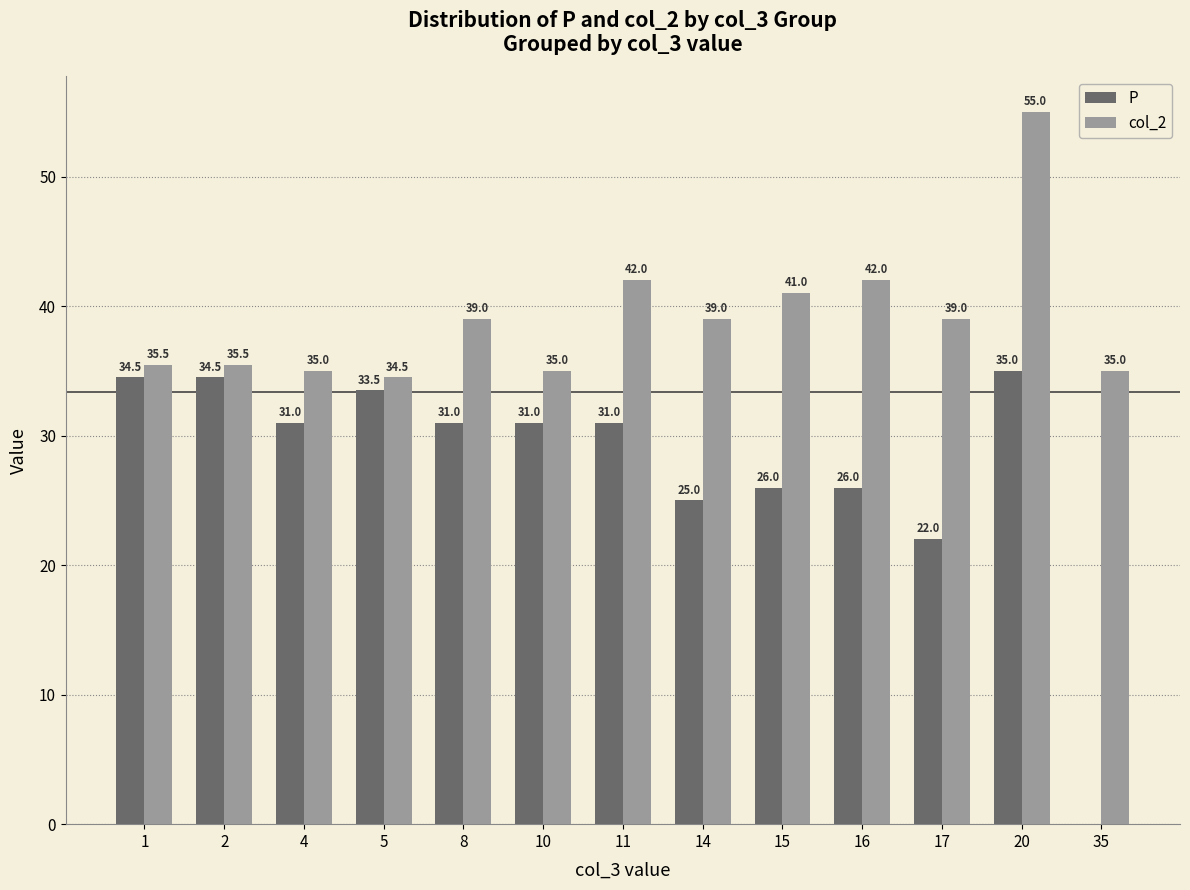

At which label is P closest to 17?

17